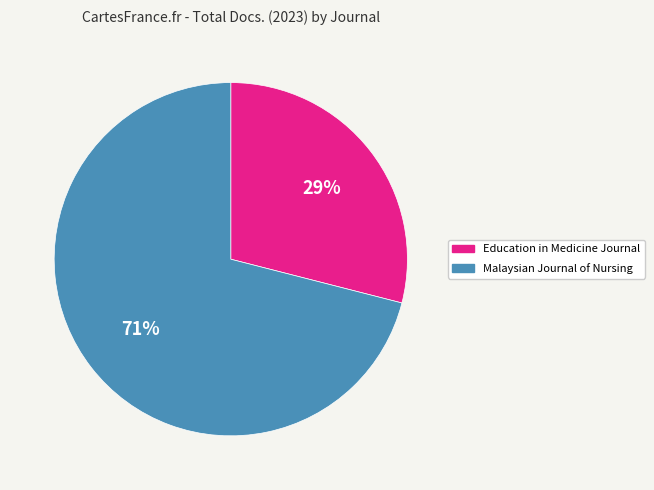

Is it true that Education in Medicine Journal is 24% of the pie?

False